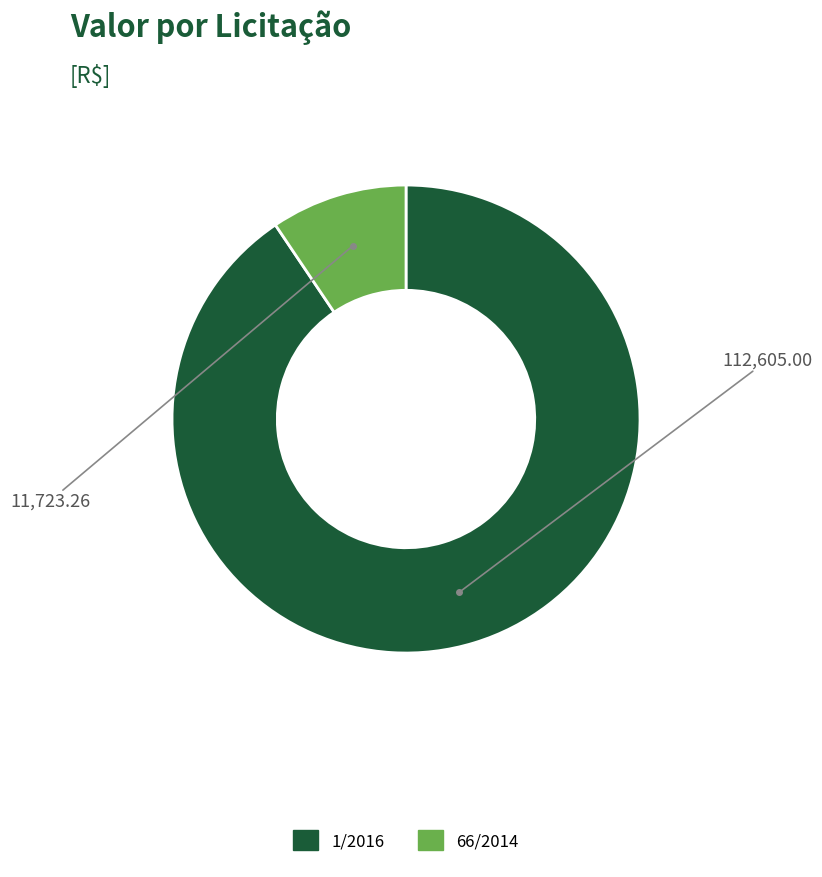

Count the number of slices in the pie.

2